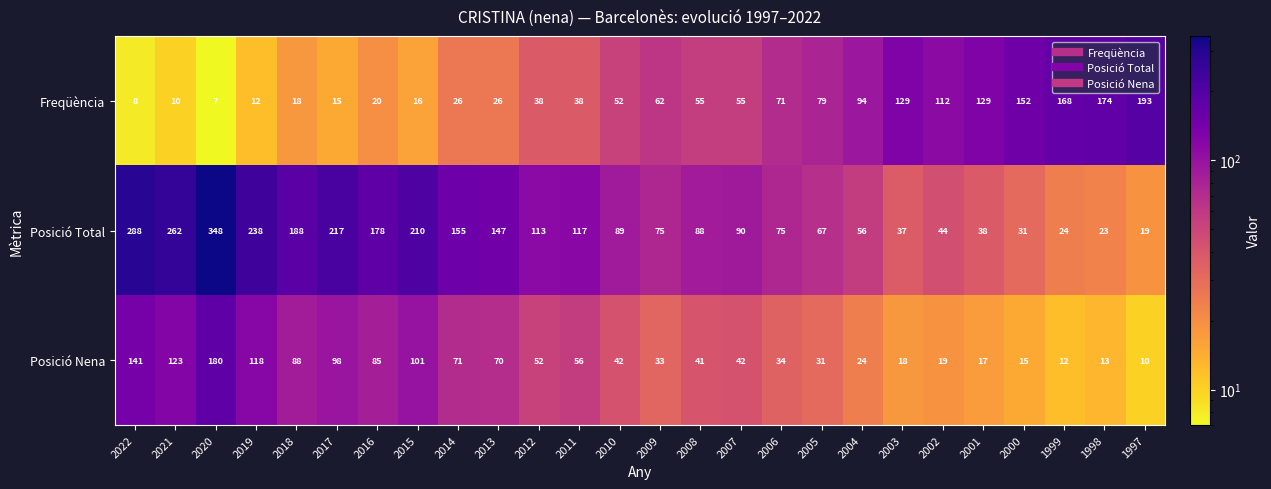

Between 2011 and 2002, which series saw the biggest shift?

Freqüència